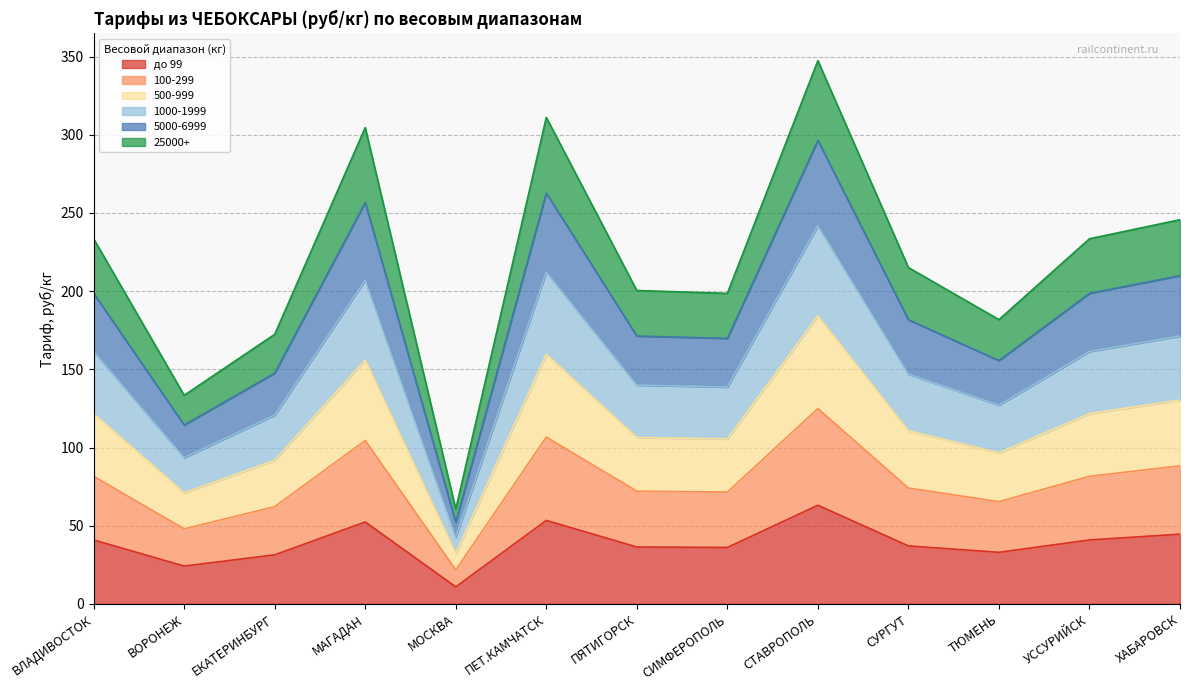

At how many categories does at least one series exceed 201?

7